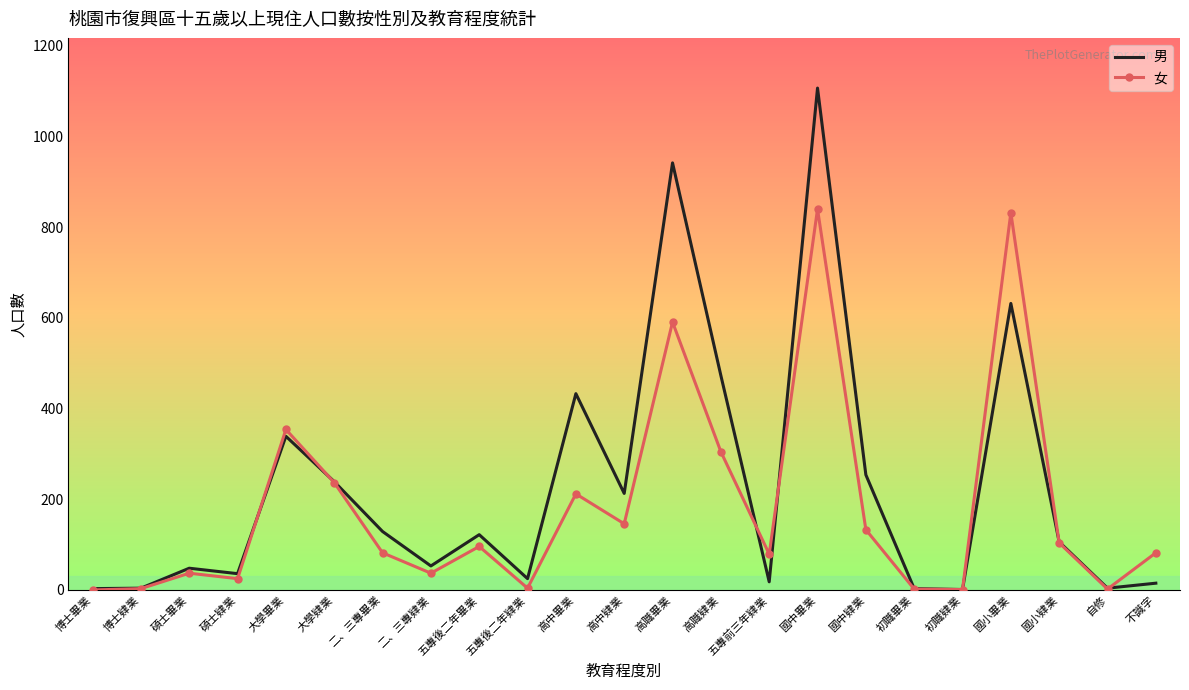

How many categories are shown in the chart?

23